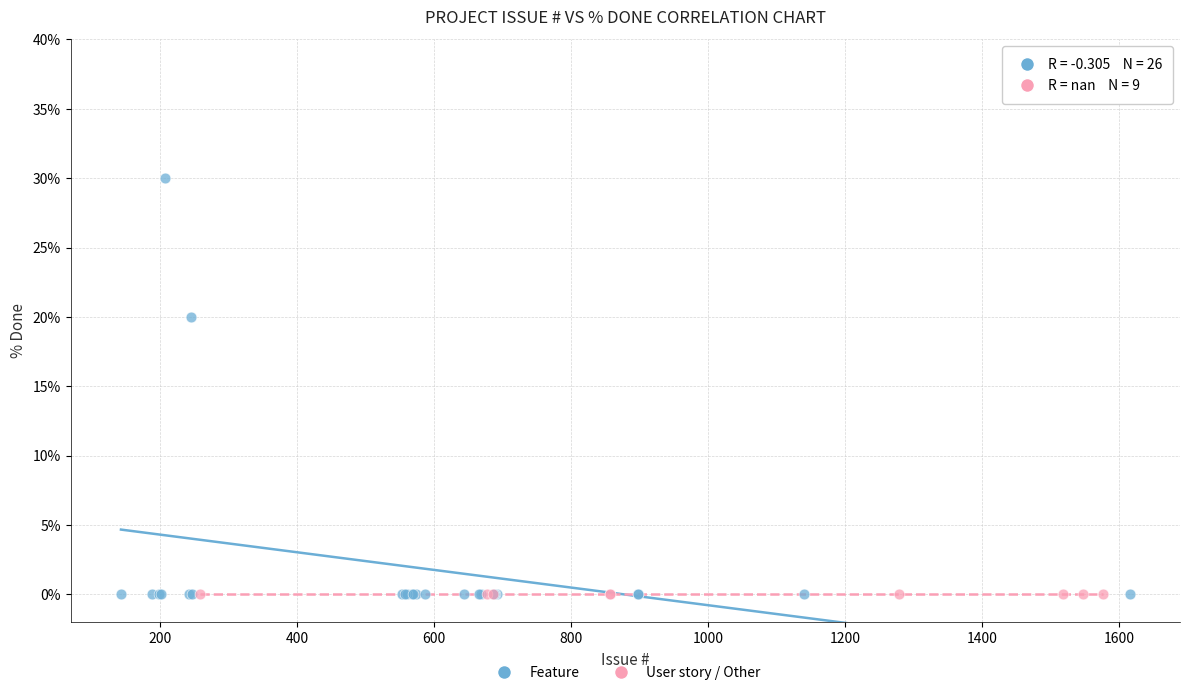

Which series reaches the maximum Y coordinate?

Feature